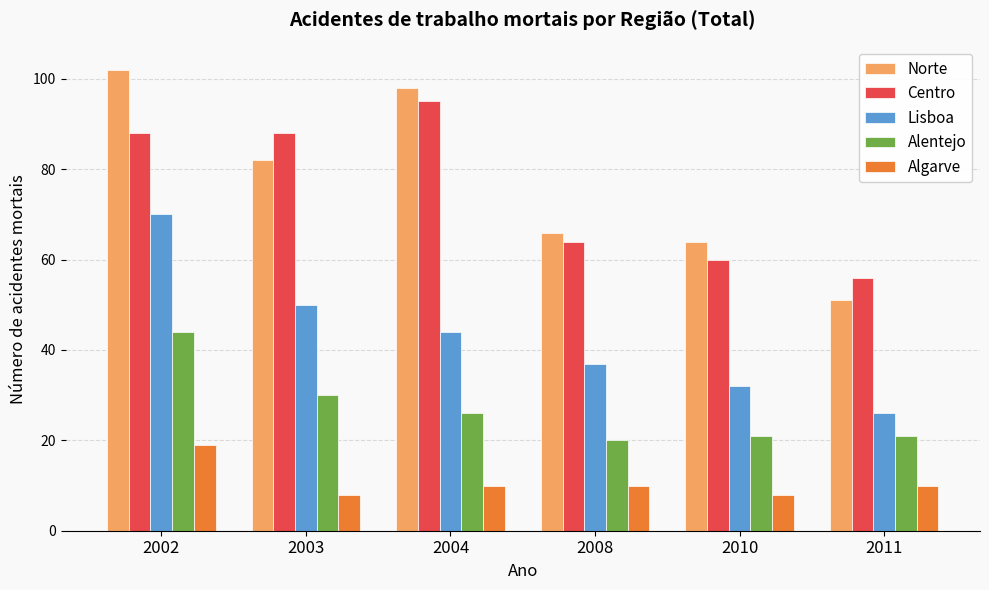

What is the value of the Norte bar at the 5th from the left?

64